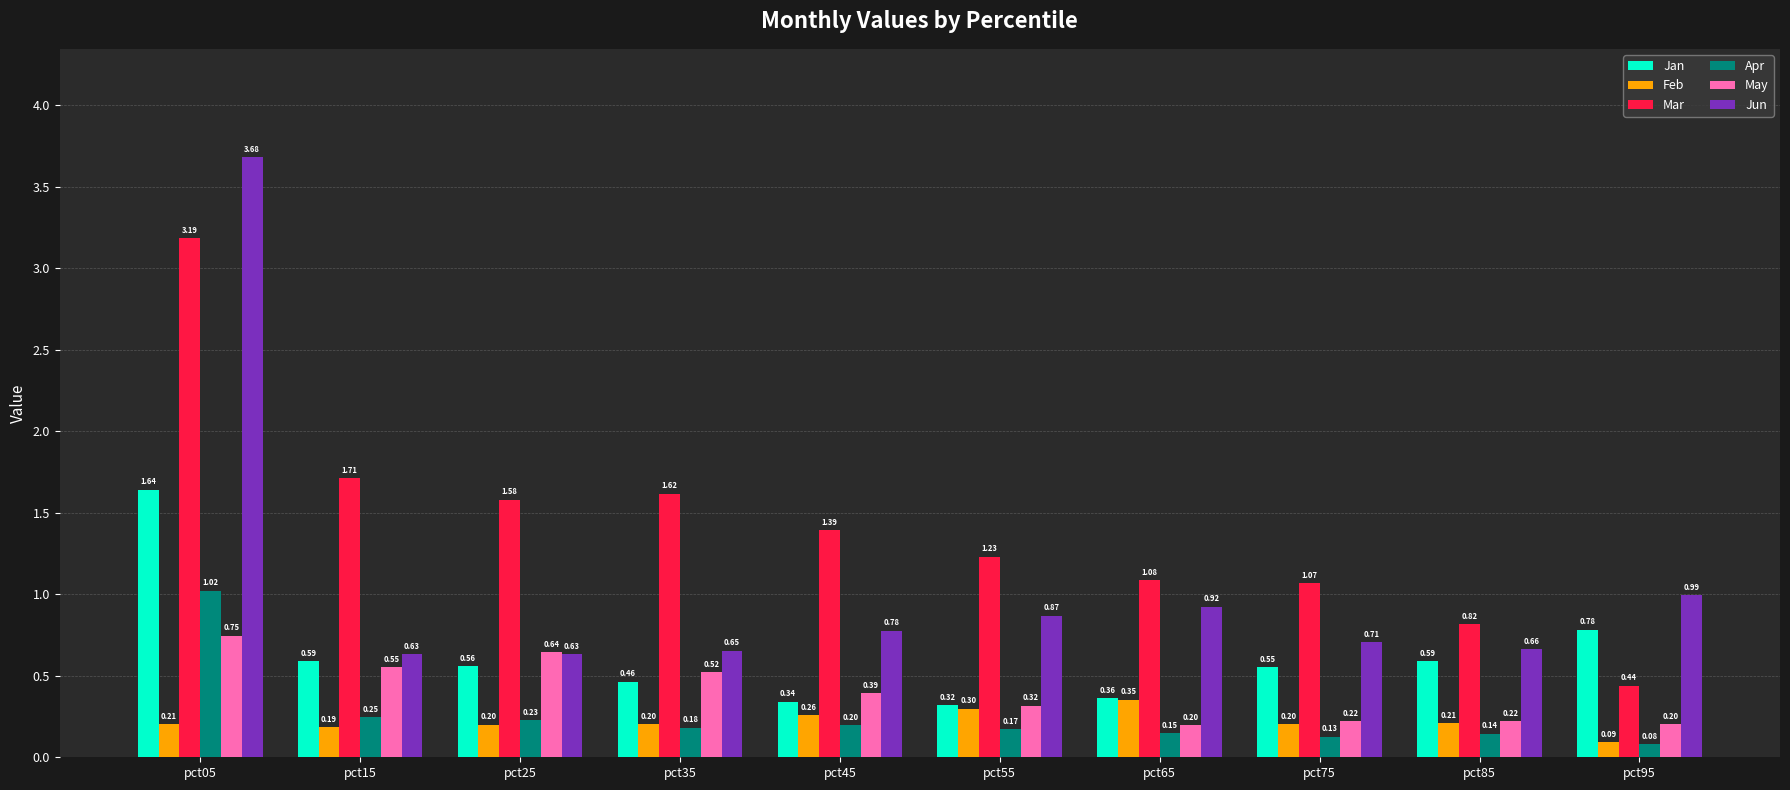

What is the difference between the maximum and second lowest values in the Mar series?

2.4